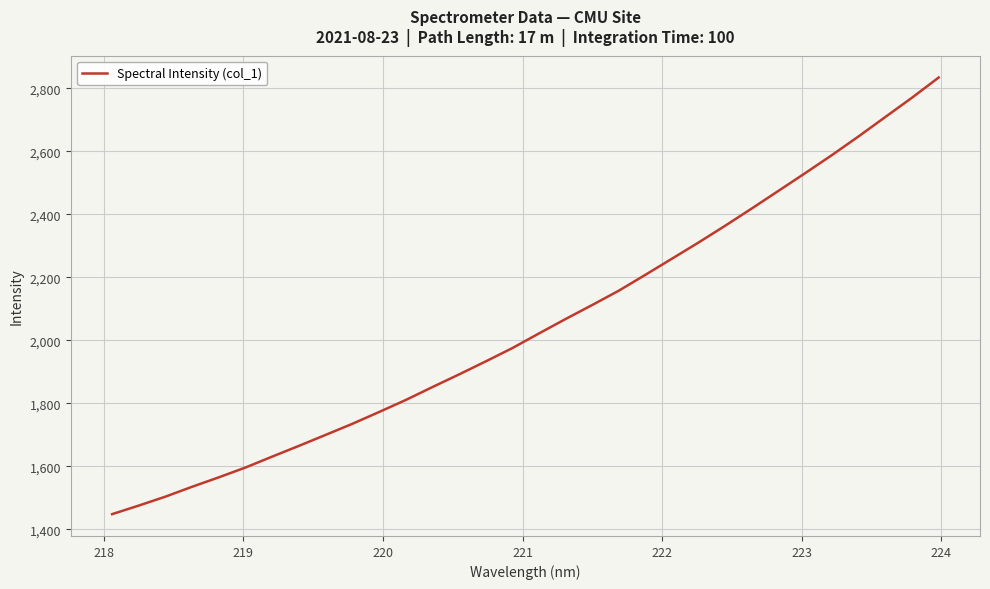

What is the minimum value shown in the chart?

1448.4